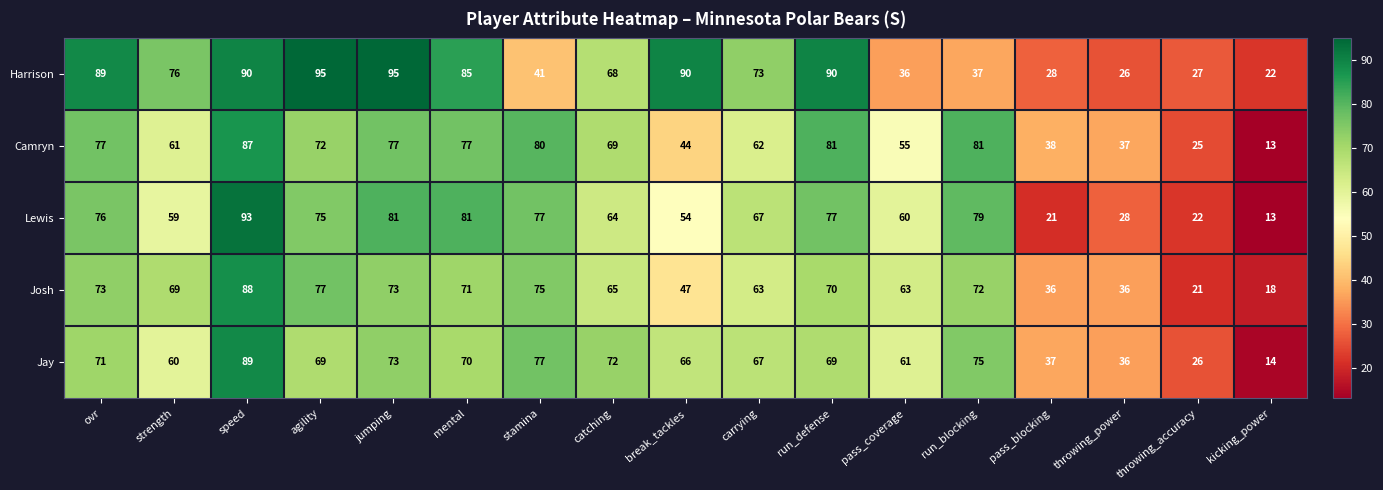

Is it true that Harrison equals 90 at run_defense?

True